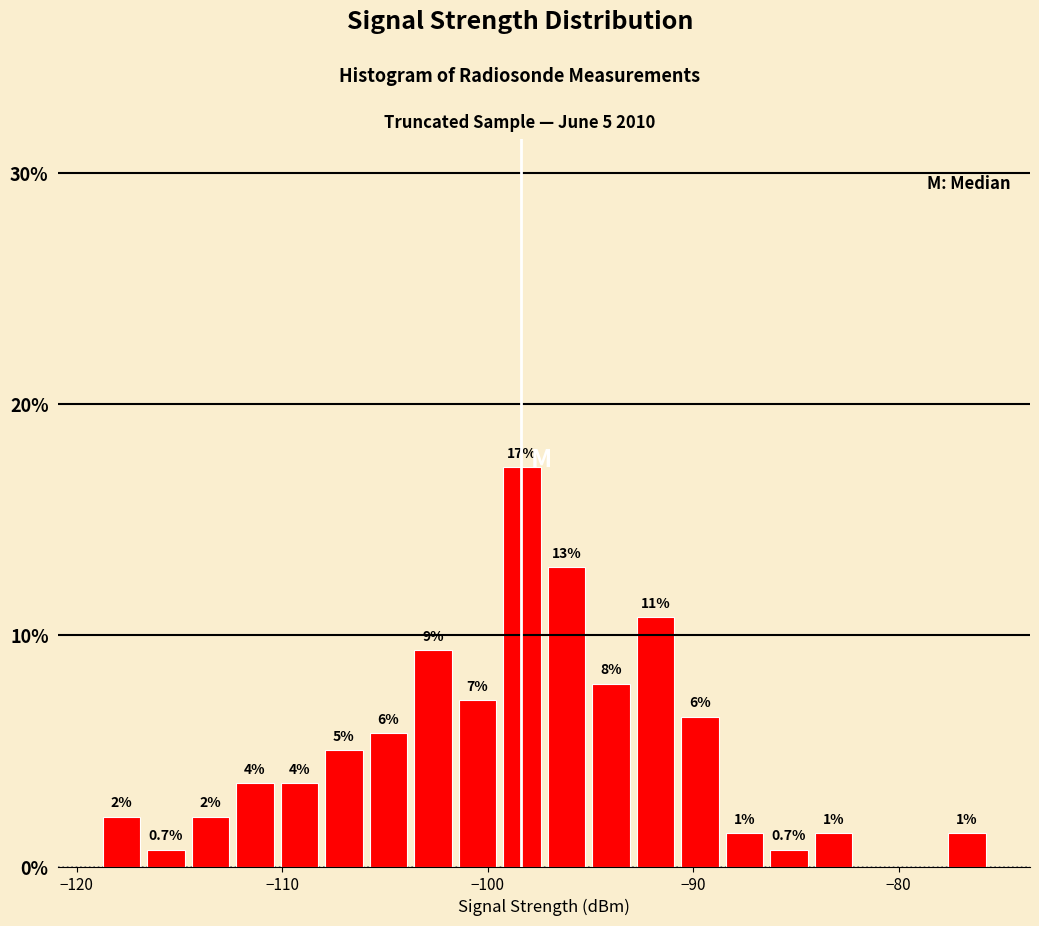

Read against the x-axis, roughly where is the centre of the tallest bar?

-98